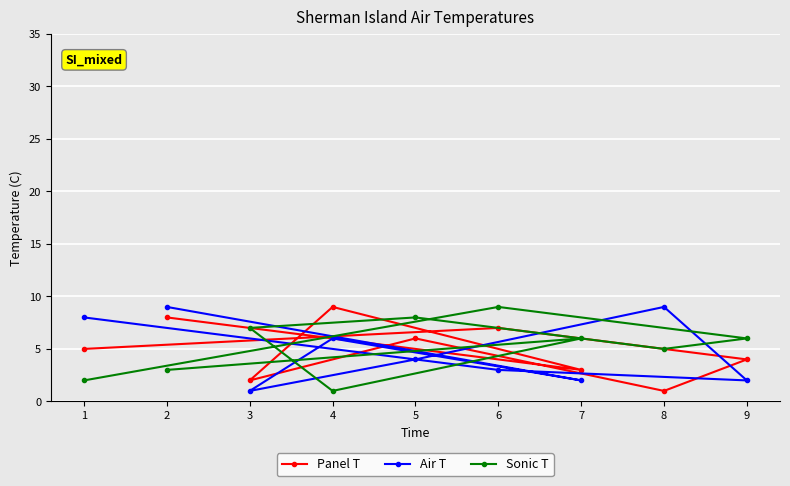

Is it true that Air T equals 9 at 2?

True